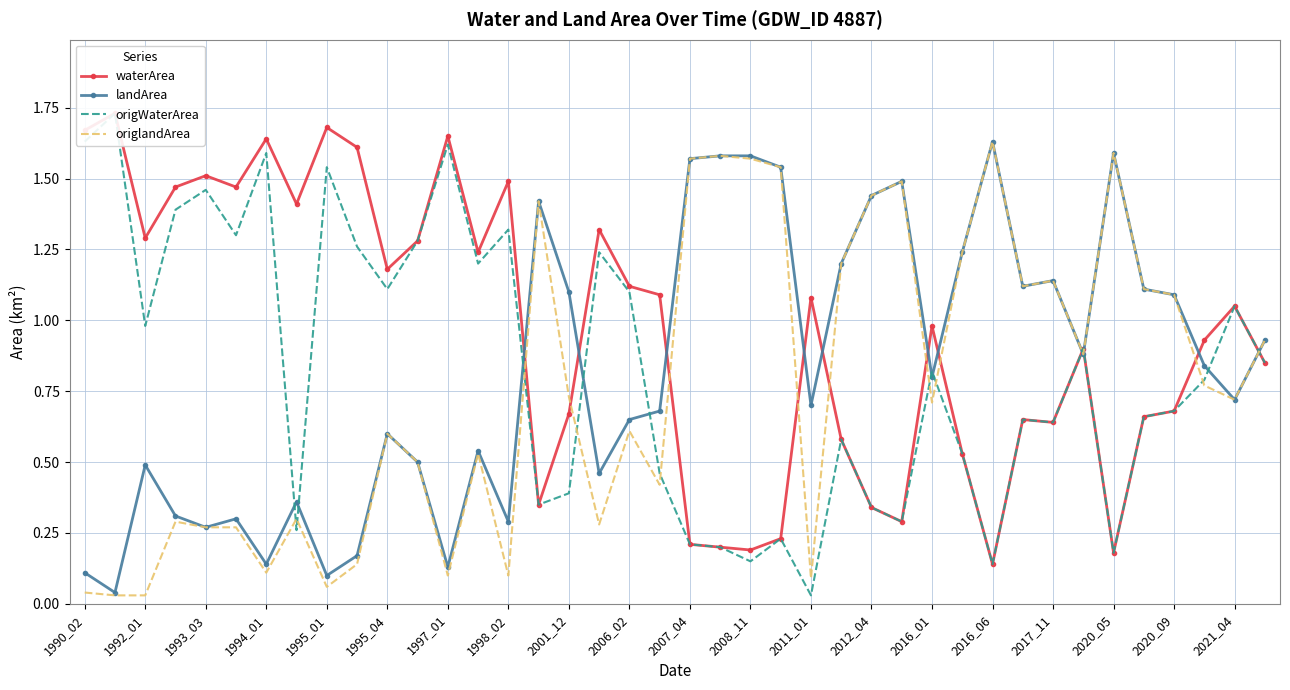

Rank the series at 35 from highest to lowest value.

landArea, origlandArea, waterArea, origWaterArea